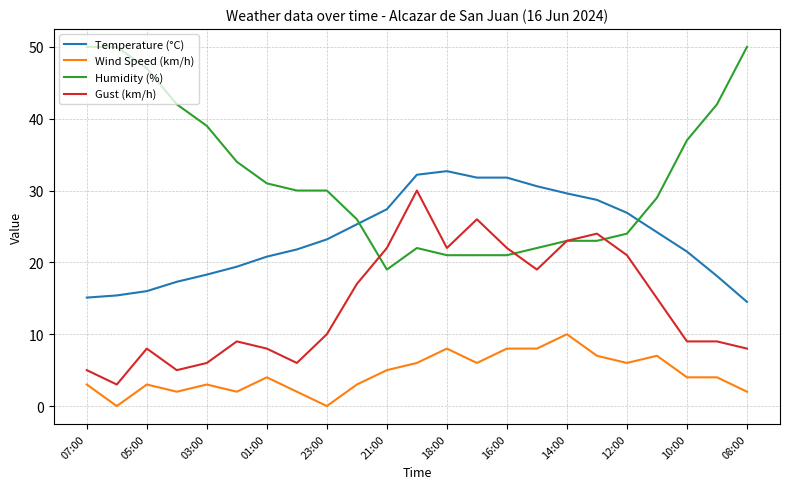

True or false: Temperature (°C) and Wind Speed (km/h) cross at least once.

False